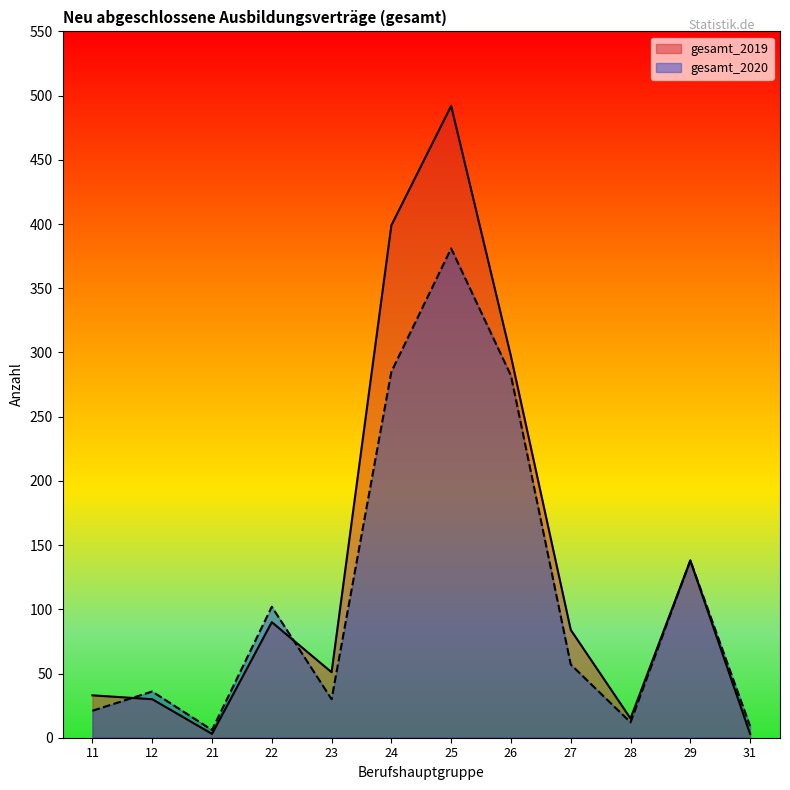

The gesamt_2020 series shows 12 at 28. True or false?

True